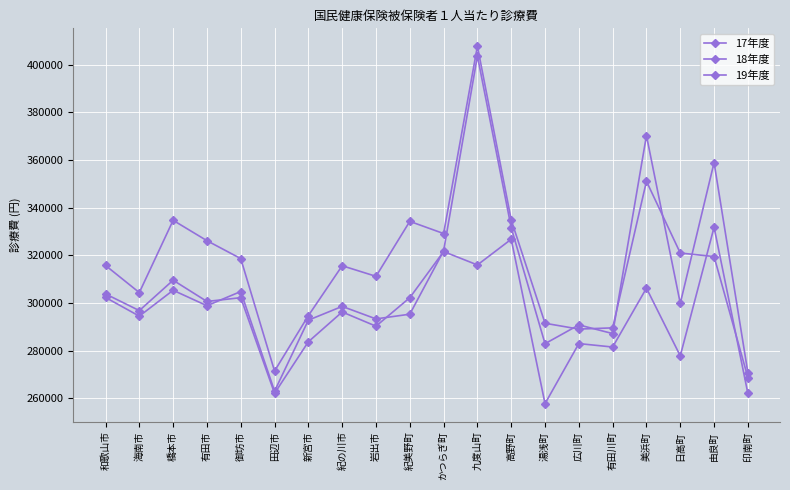

How many data points in 19年度 are less than 318633?

10